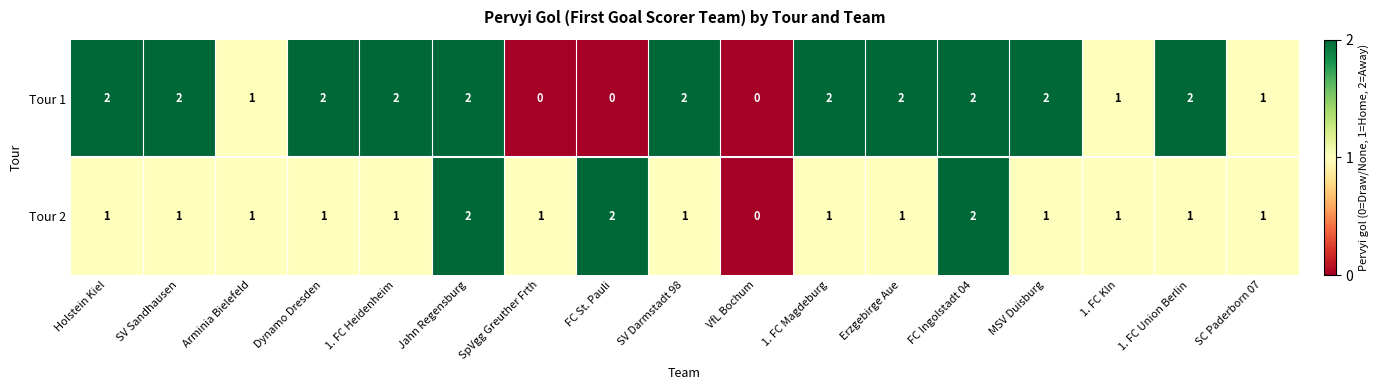

How many Tour 2 values are between 1 and 2?

16